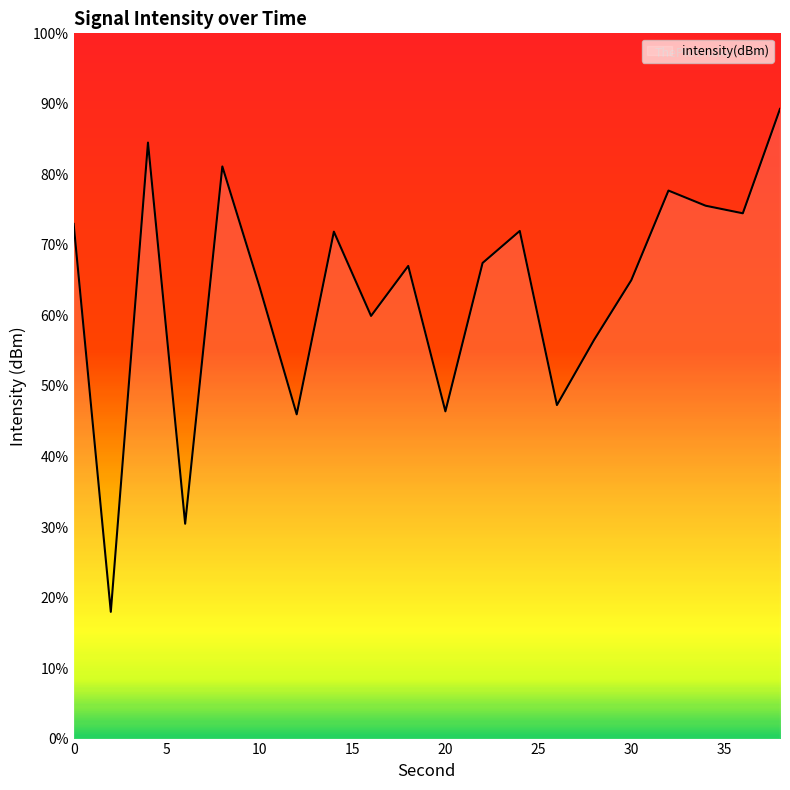

How many lines are shown in the chart?

1